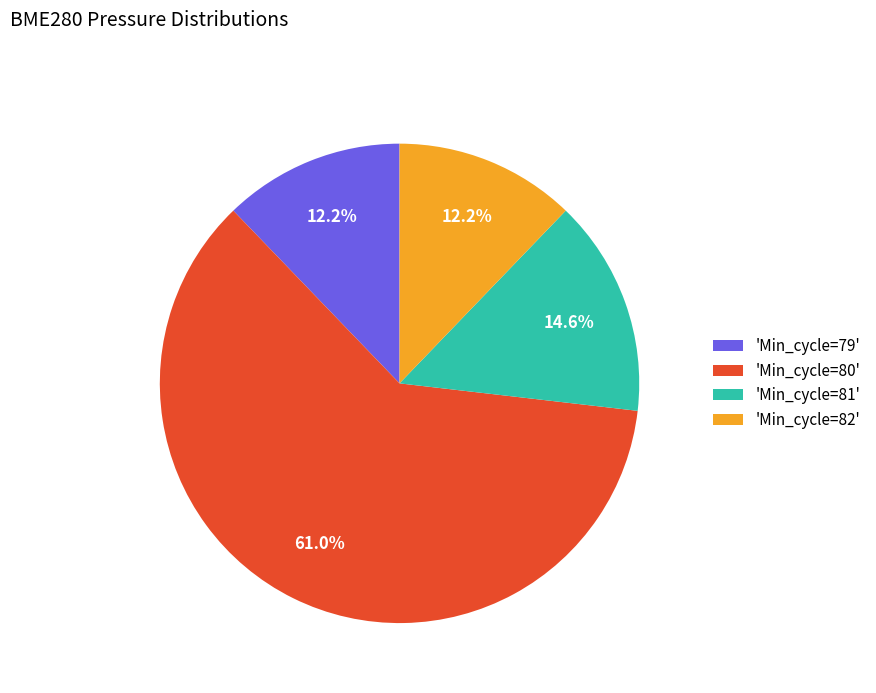

What is the ratio of the value at 'Min_cycle=80' to the value at 'Min_cycle=82'?

5.0